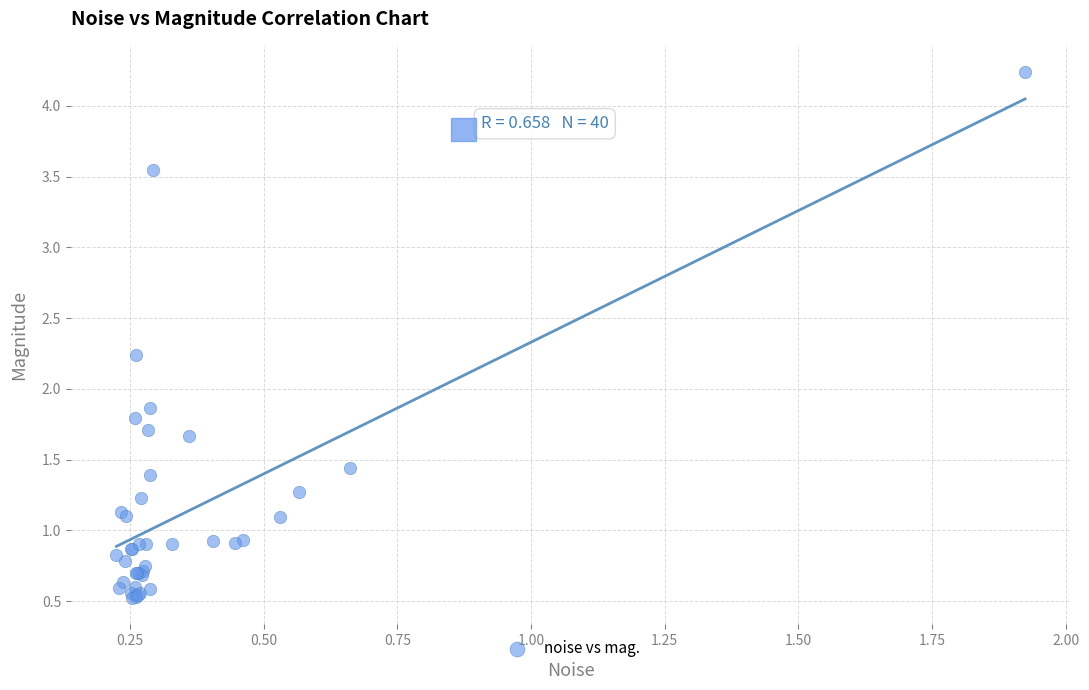

What Y value in the scatter plot is closest to 2?

1.9